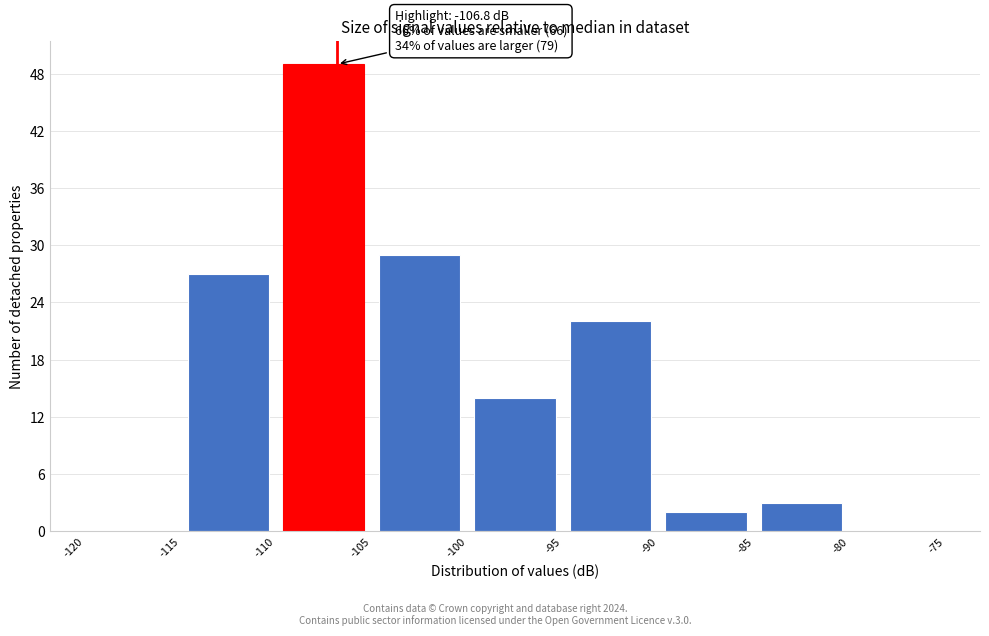

Over which range of the x-axis is the bar tallest?

-110 to -105